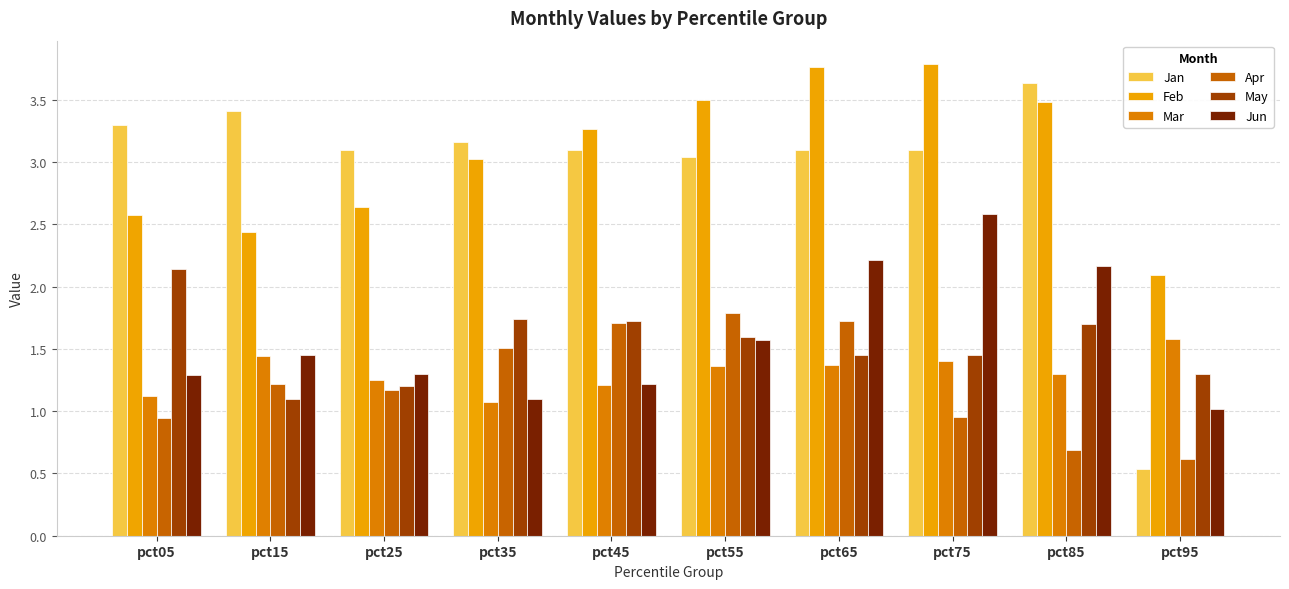

The Feb series shows 0.9 at pct15. True or false?

False